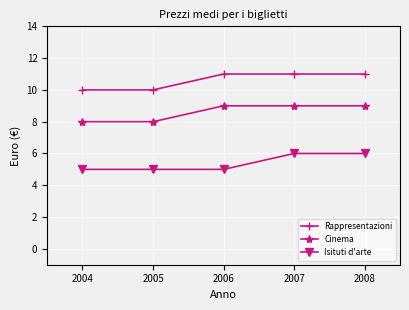

The value of Isituti d'arte at 2004 is 5. True or false?

True